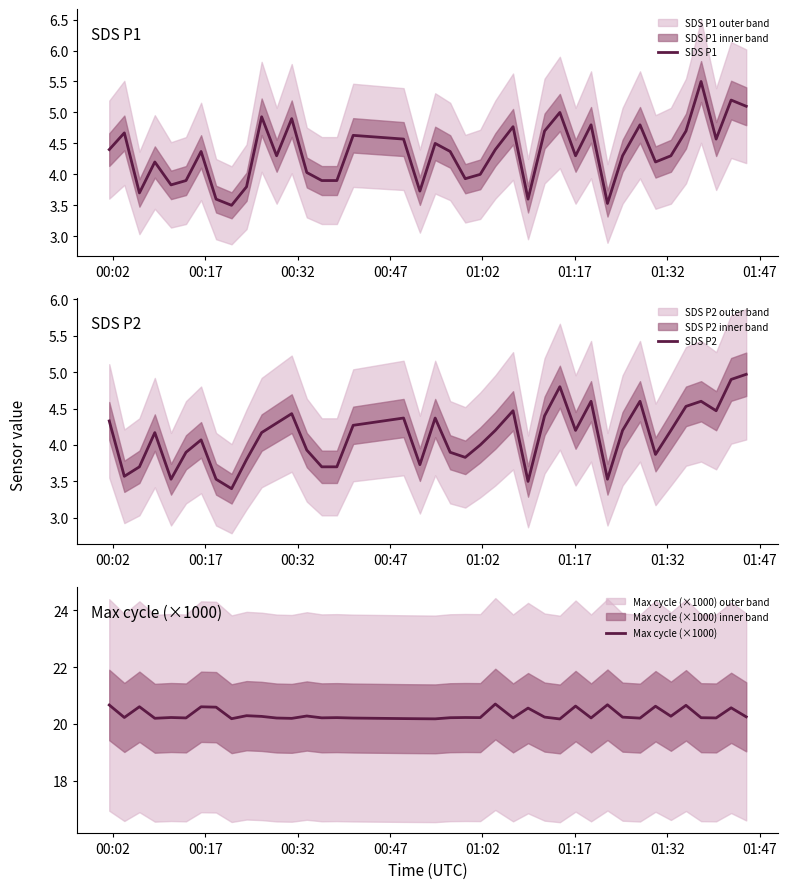

What is the lowest value of the SDS P2 series?

3.4